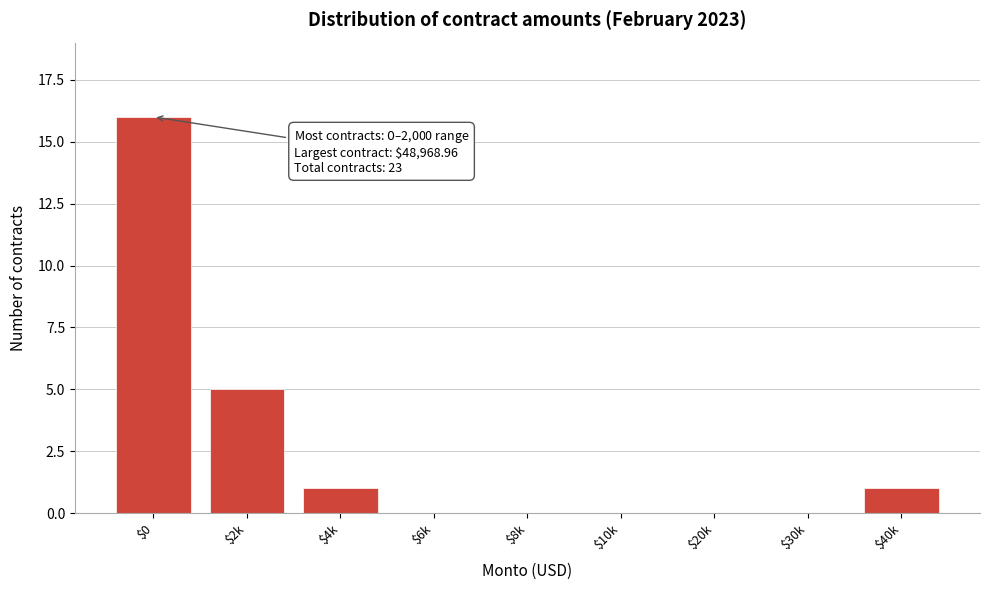

True or false: the data shows -9 at $10k.

False